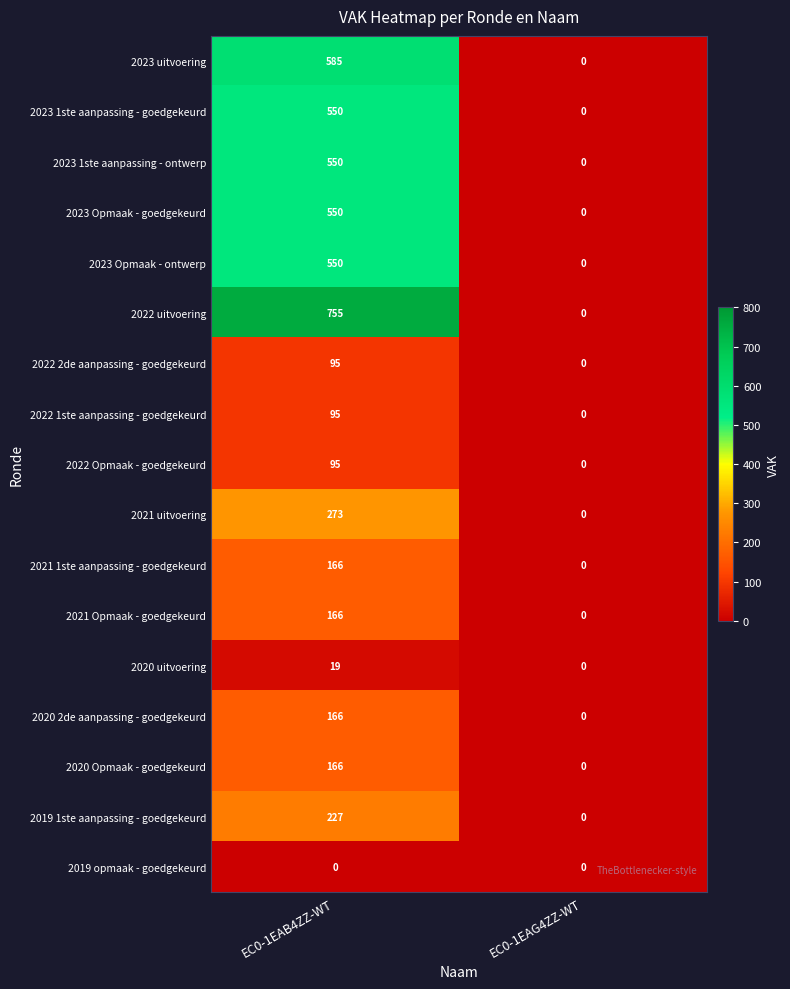

The value of 2019 1ste aanpassing - goedgekeurd at EC0-1EAB4ZZ-WT is 227. True or false?

True